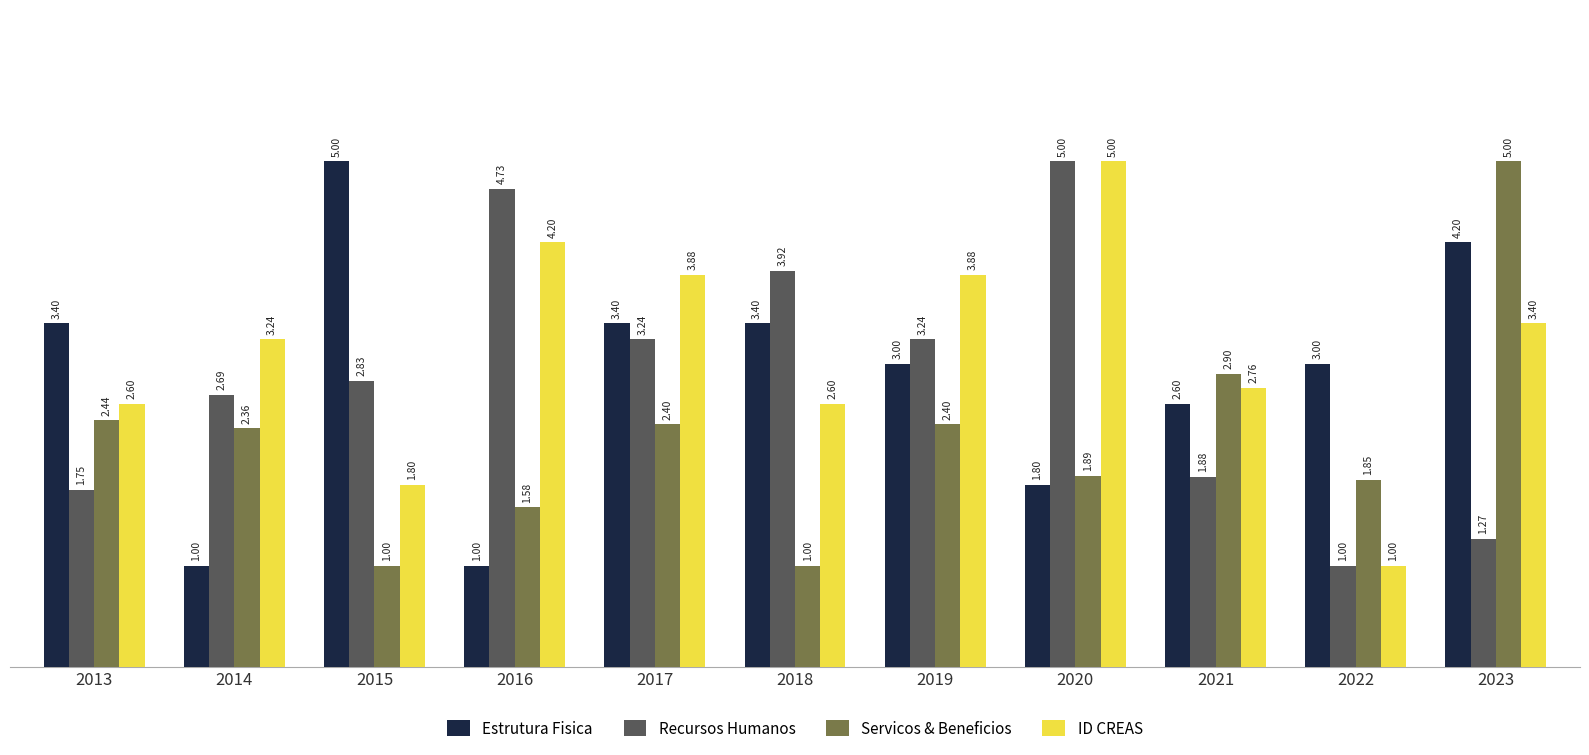

How many distinct data groups are displayed?

4